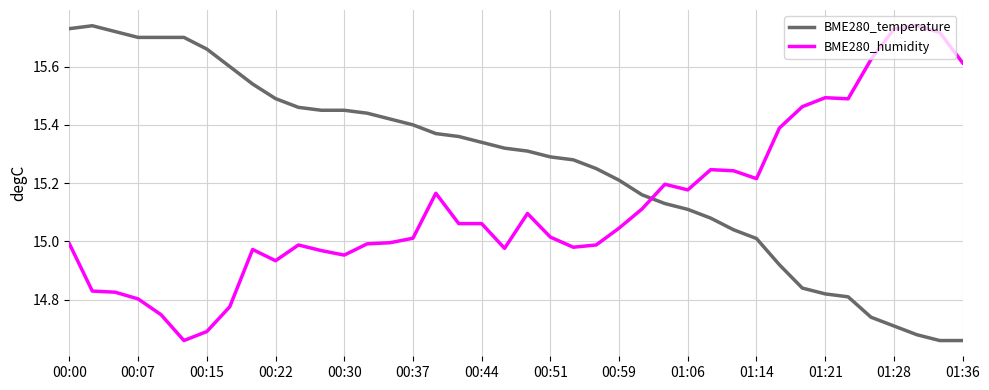

What is the difference between the maximum and minimum values in the BME280_humidity series?

1.1